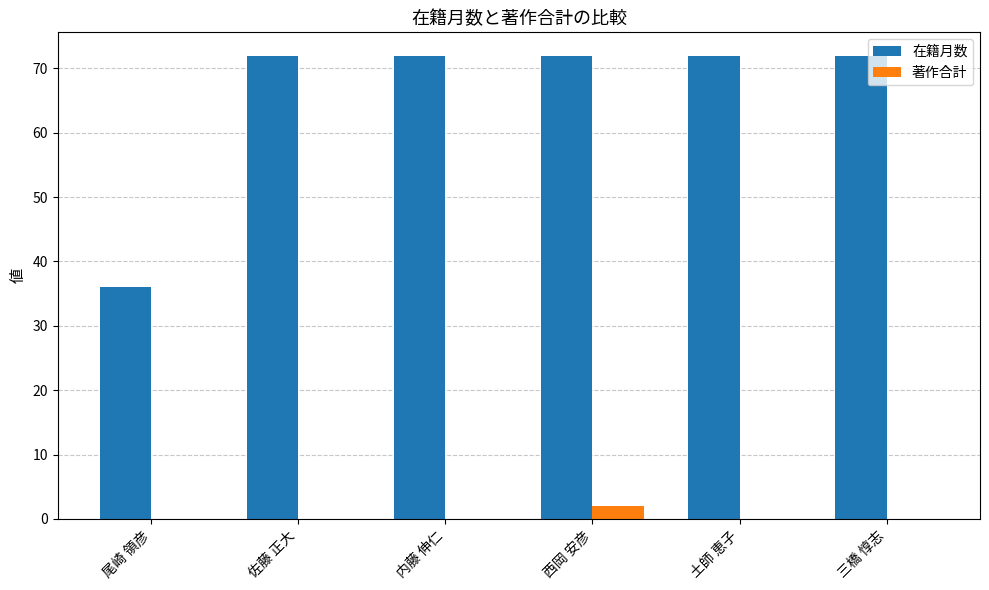

Between 尾崎 領彦 and 三橋 惇志, which series saw the biggest shift?

在籍月数